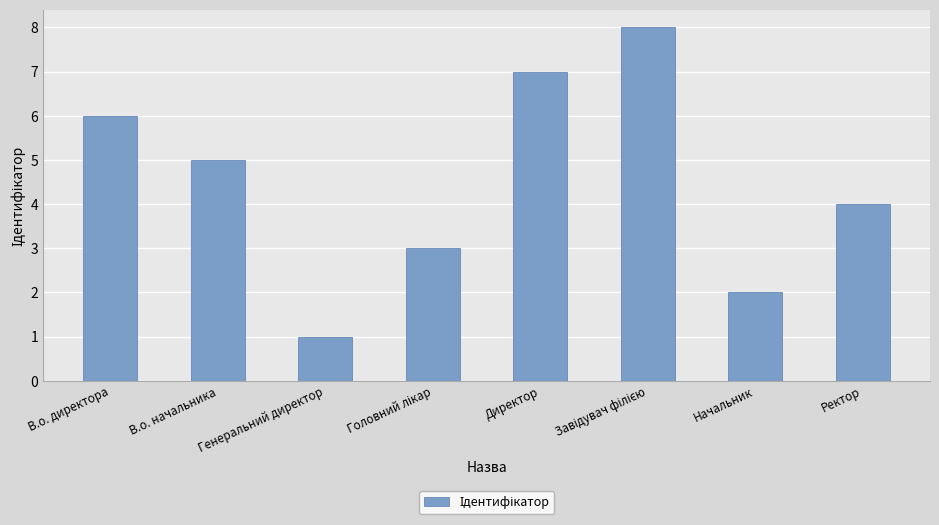

What is the label of the 6th bar from the right?

Генеральний директор